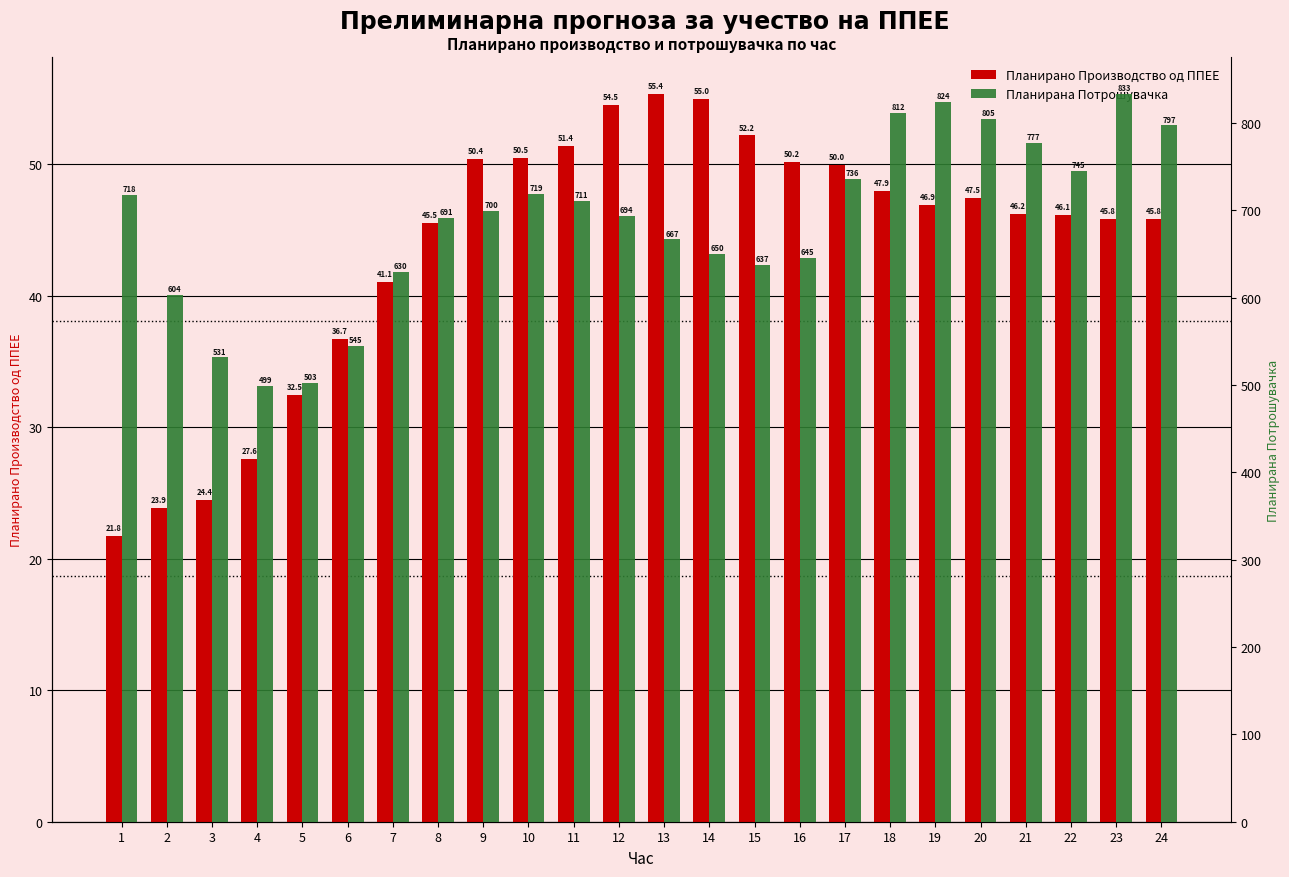

At which label does Планирано Производство од ППЕЕ reach its peak?

13